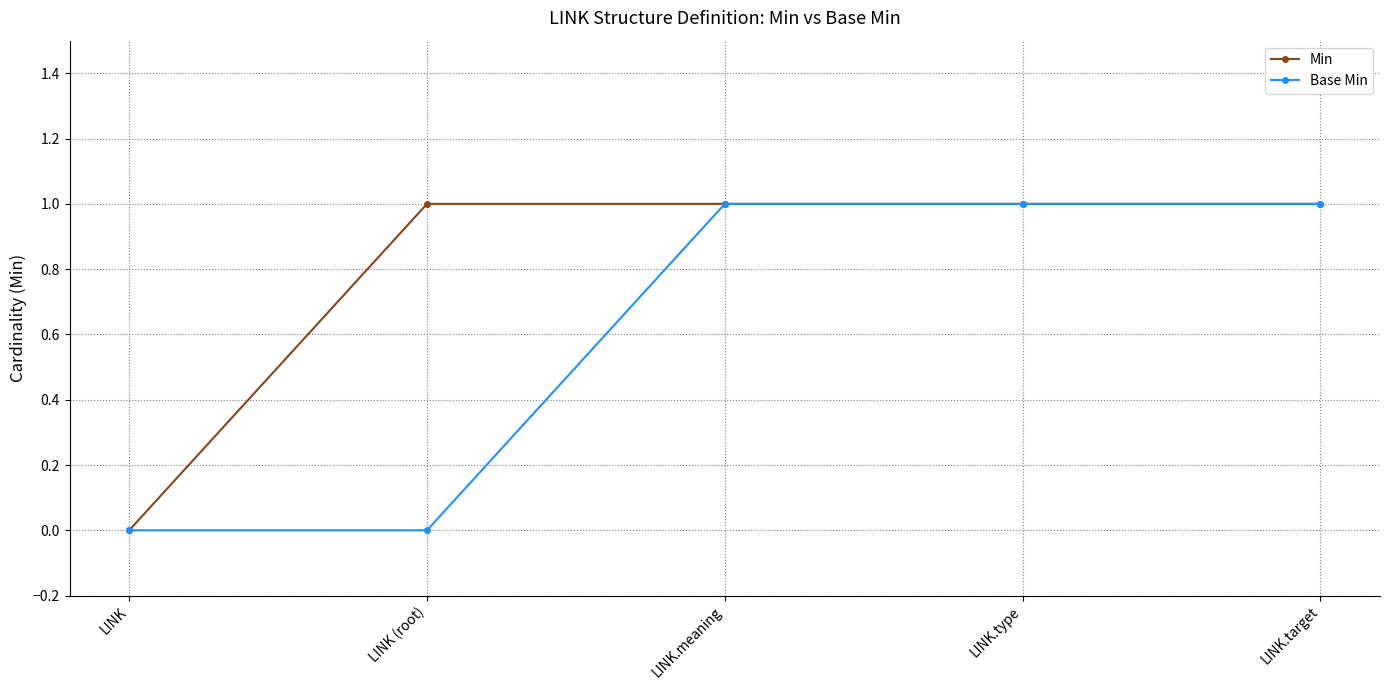

Which series changed the most between LINK (root) and LINK.meaning?

Base Min